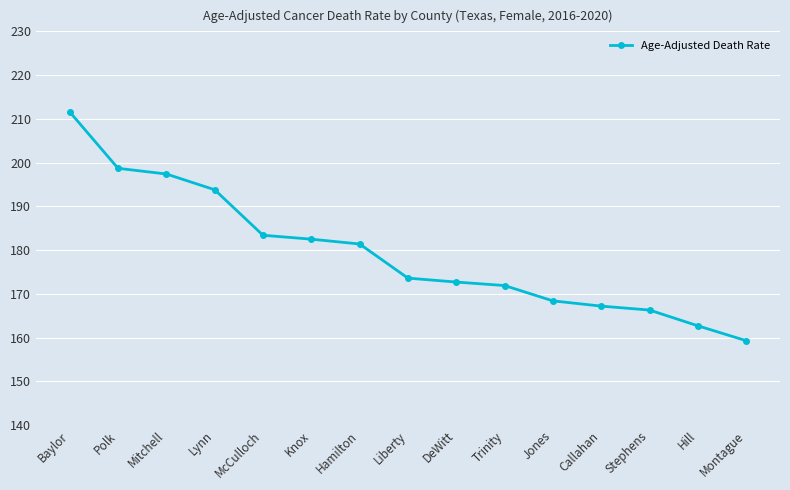

At which label is the value closest to 185?

McCulloch